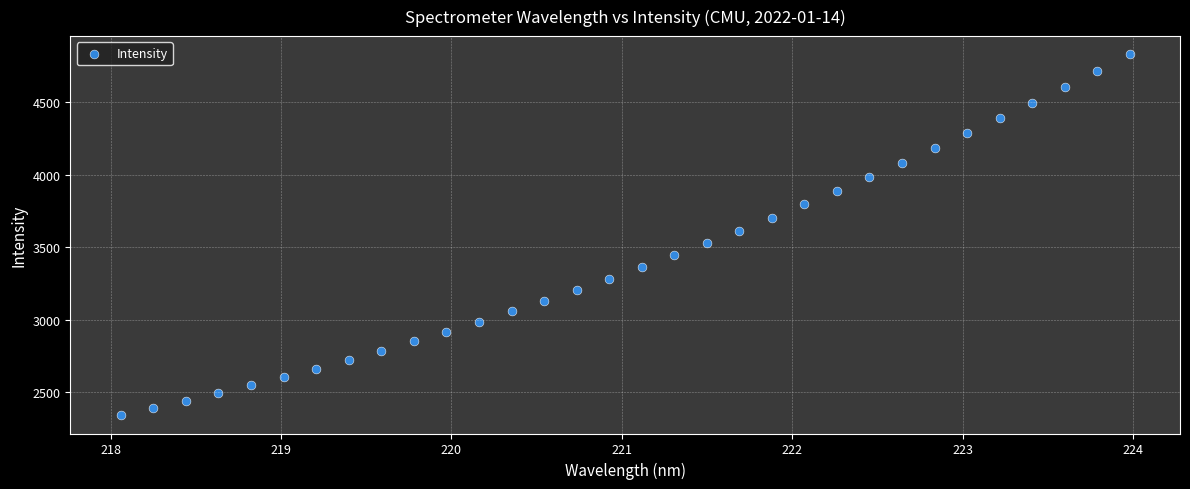

What is the range of Y values (max minus min)?

2491.5